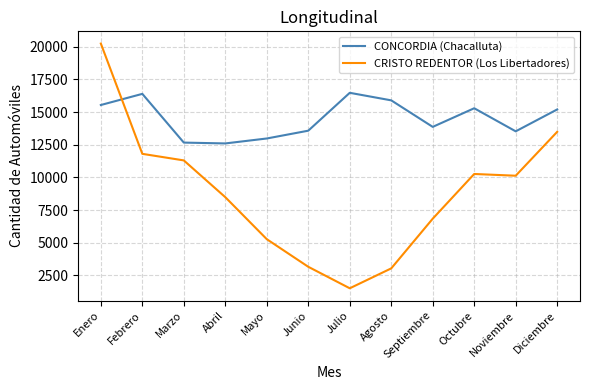

Which series has the largest total across all categories?

CONCORDIA (Chacalluta)